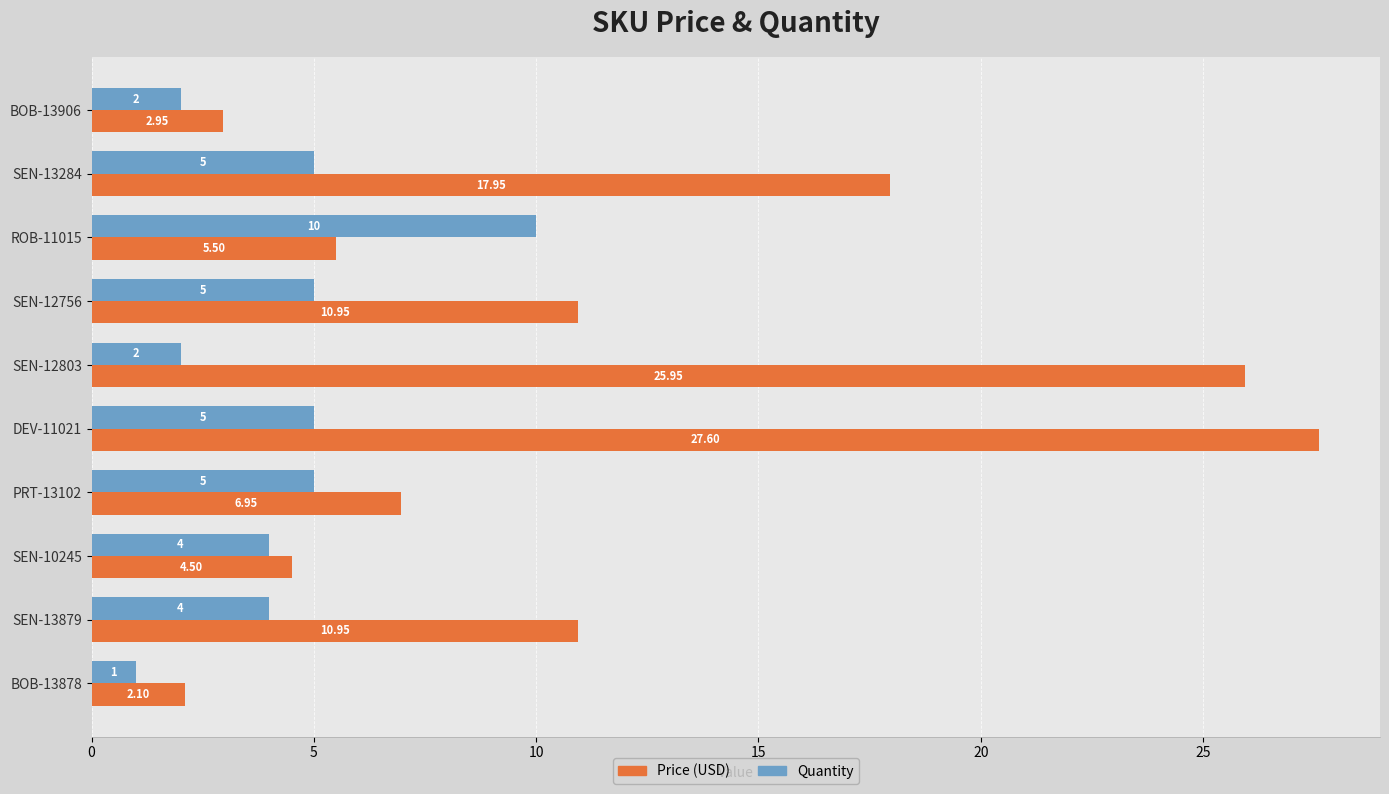

What is the sum of all Quantity values?

43.0